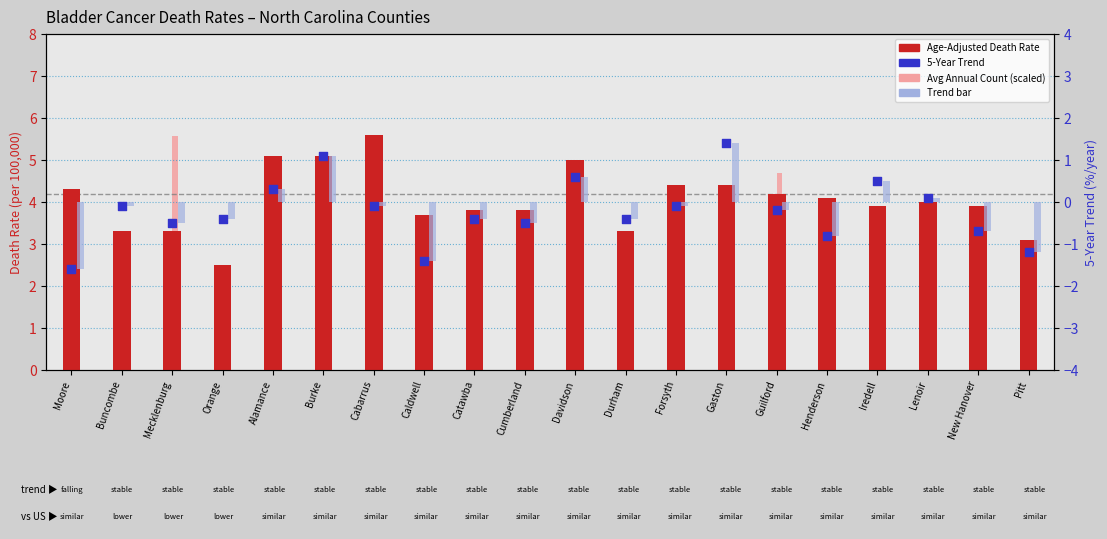

Which series has the largest total across all categories?

Age-Adjusted Death Rate